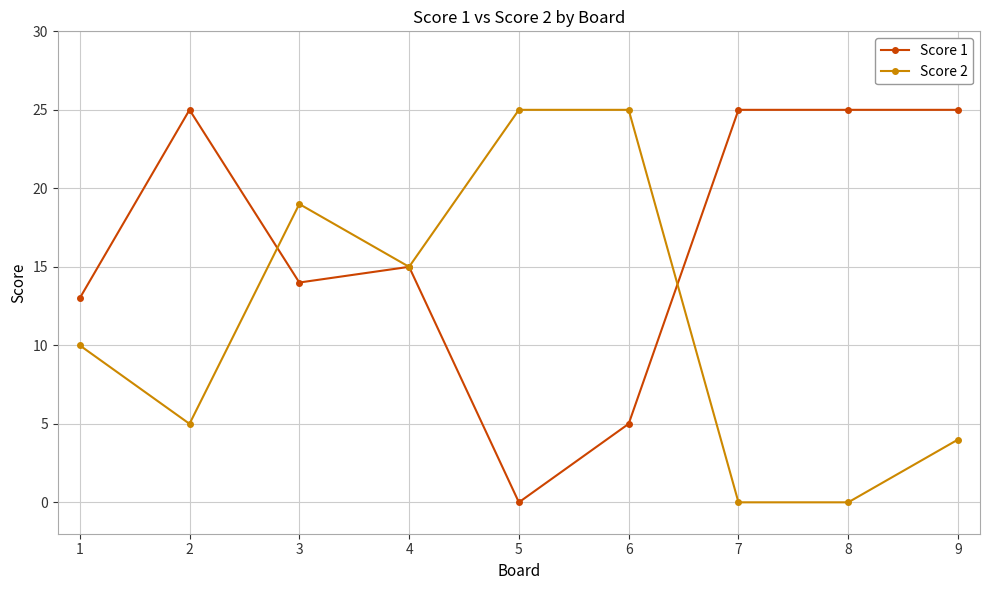

Which series has the largest total across all categories?

Score 1